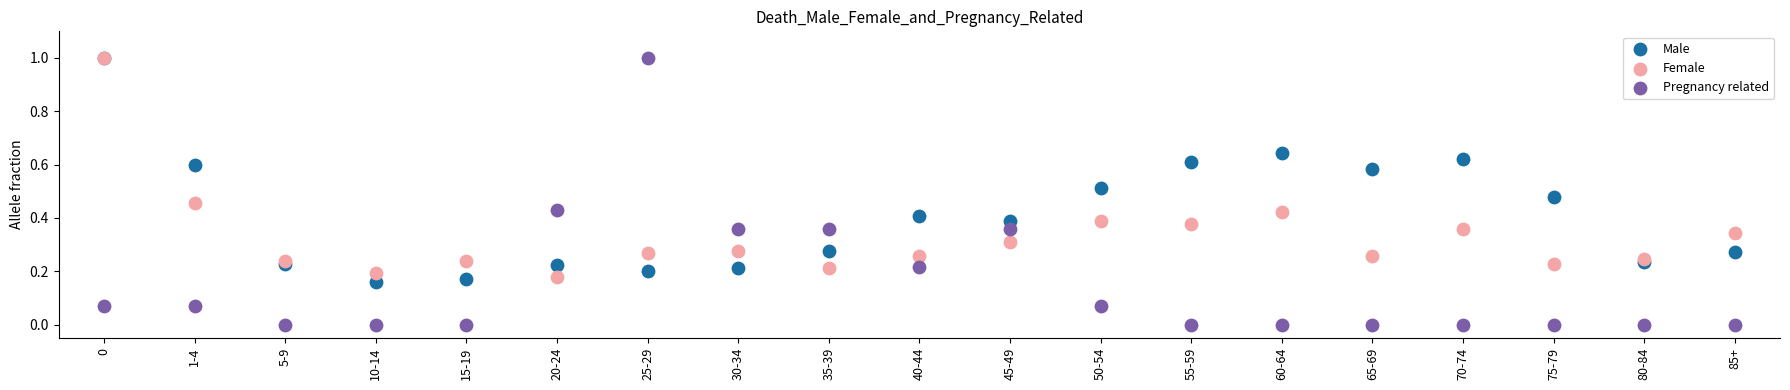

Which series has the widest spread of Y values?

Pregnancy related